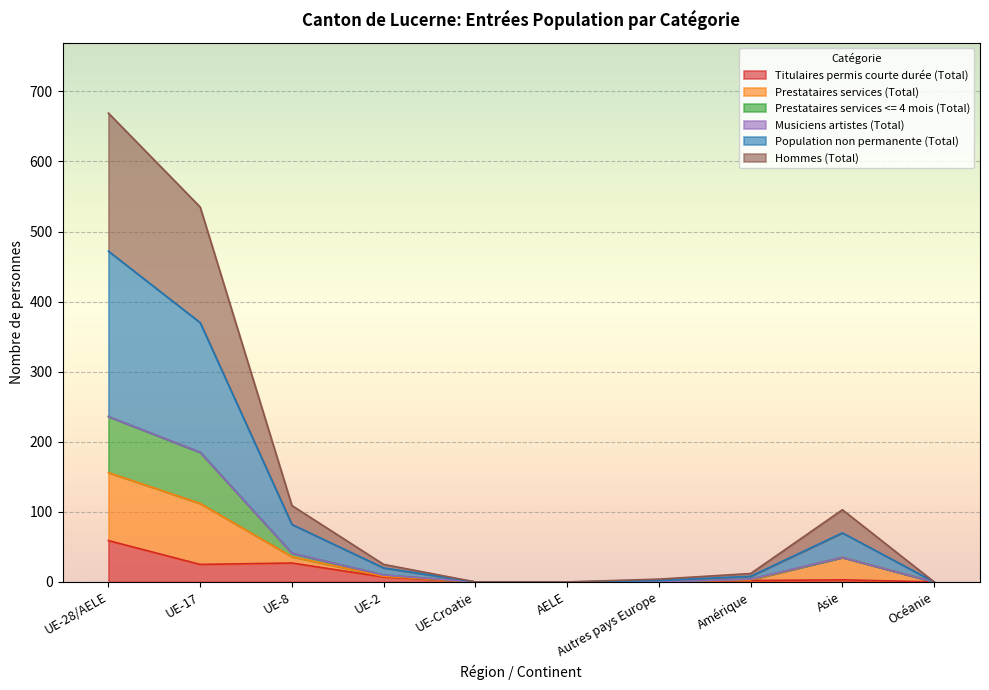

The Titulaires permis courte durée (Total) series shows 0 at UE-Croatie. True or false?

True